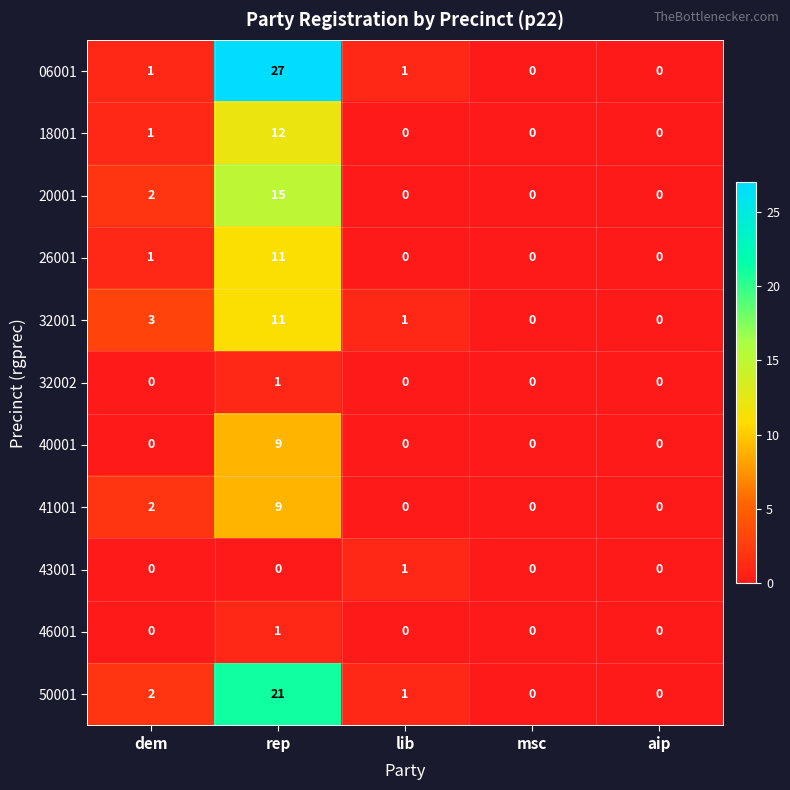

Which category has the highest value across all series?

rep